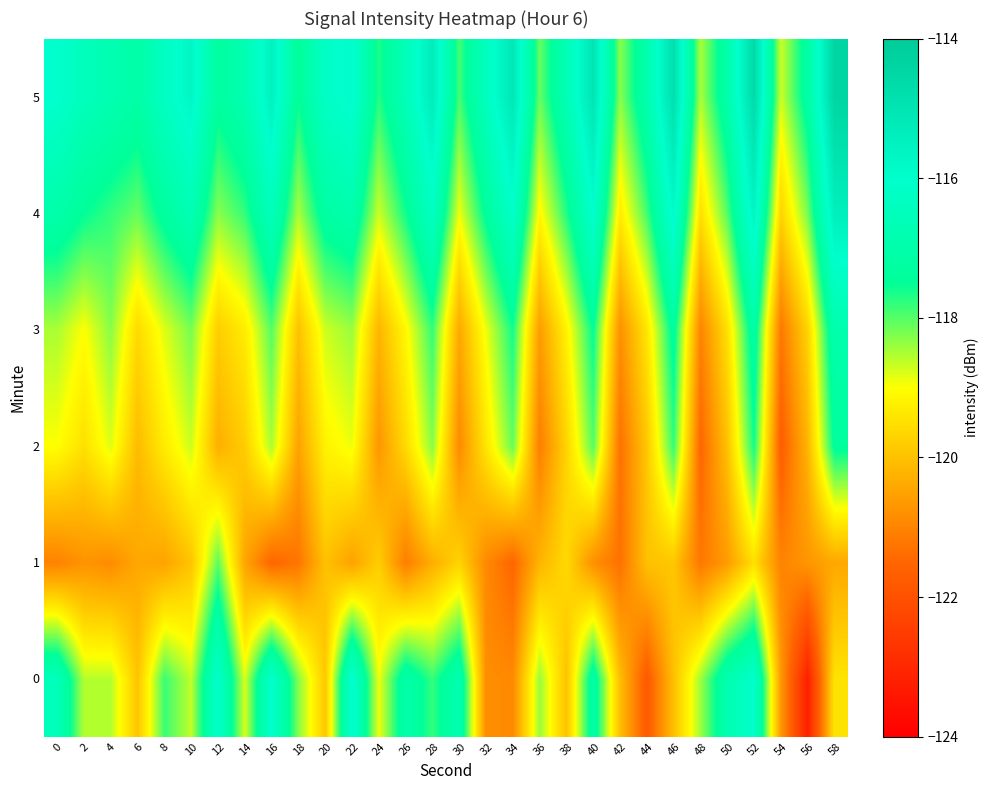

How many categories are shown in the chart?

30